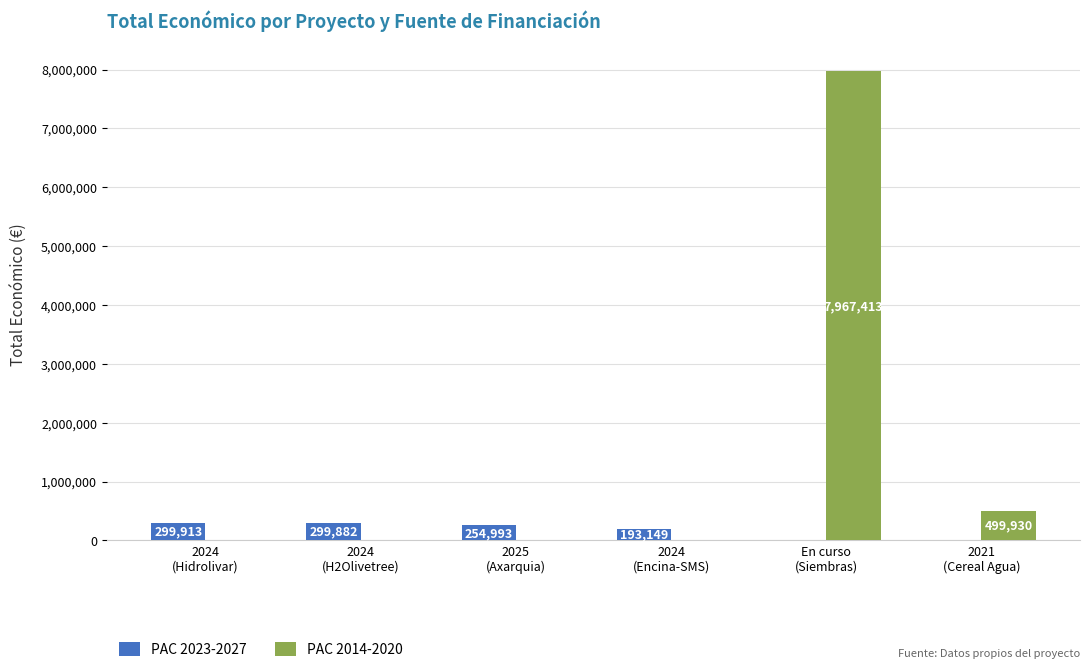

What is the sum of all PAC 2014-2020 values?

8467343